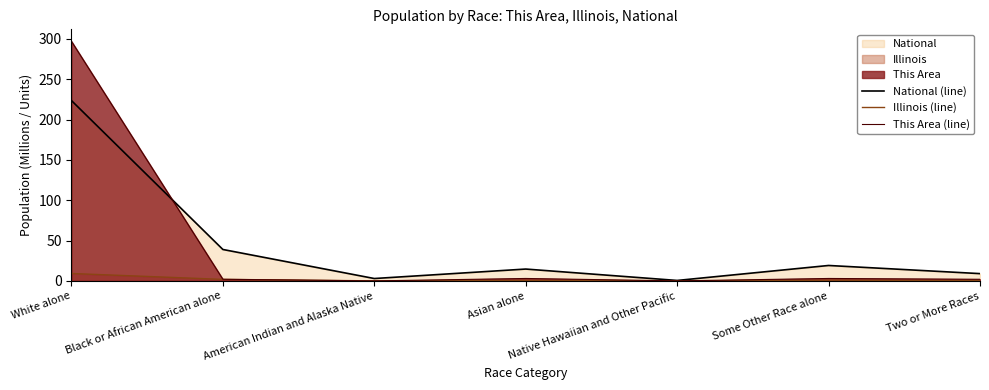

Is the value of National (line) at American Indian and Alaska Native greater than the value of Illinois (line) at American Indian and Alaska Native?

Yes